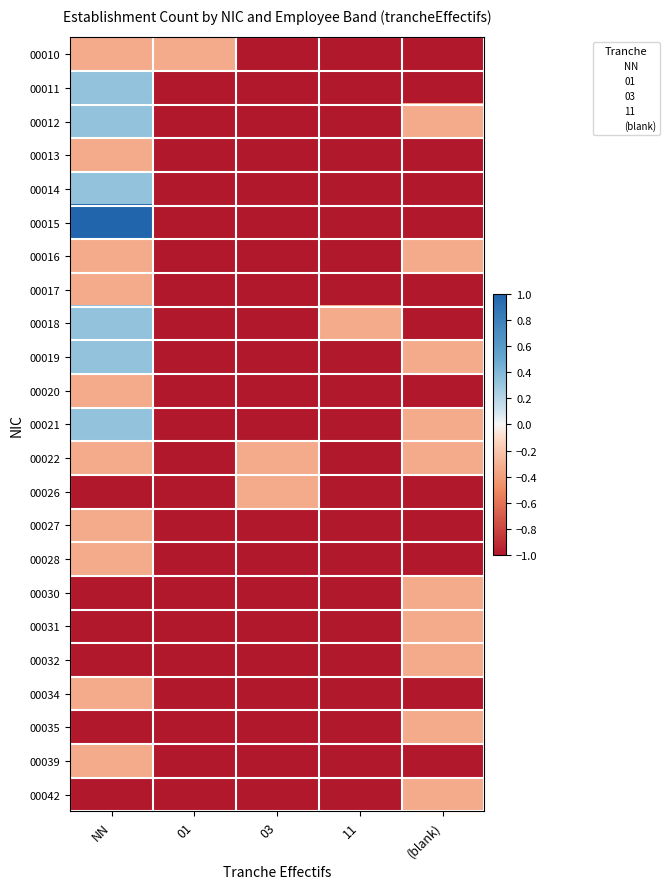

Which series has the widest spread of values?

00015